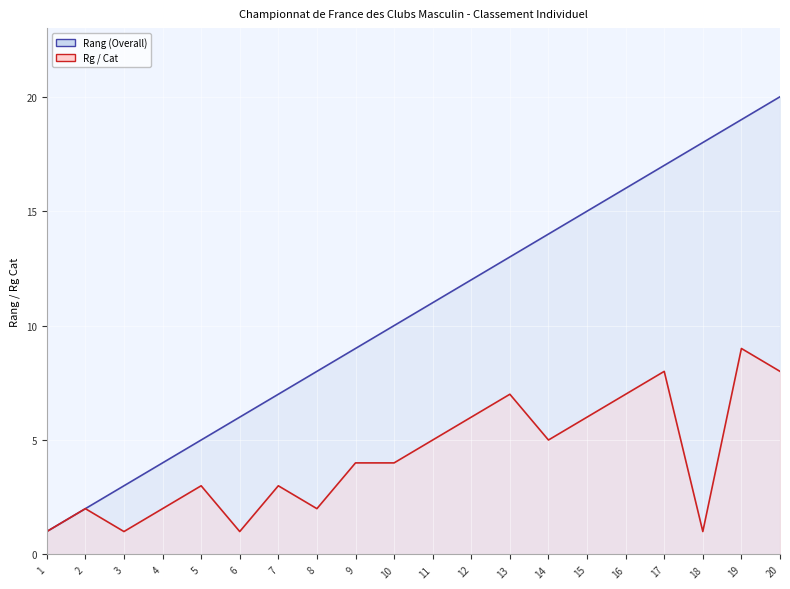

Between 5 and 13, which series saw the biggest shift?

Rang (Overall) line